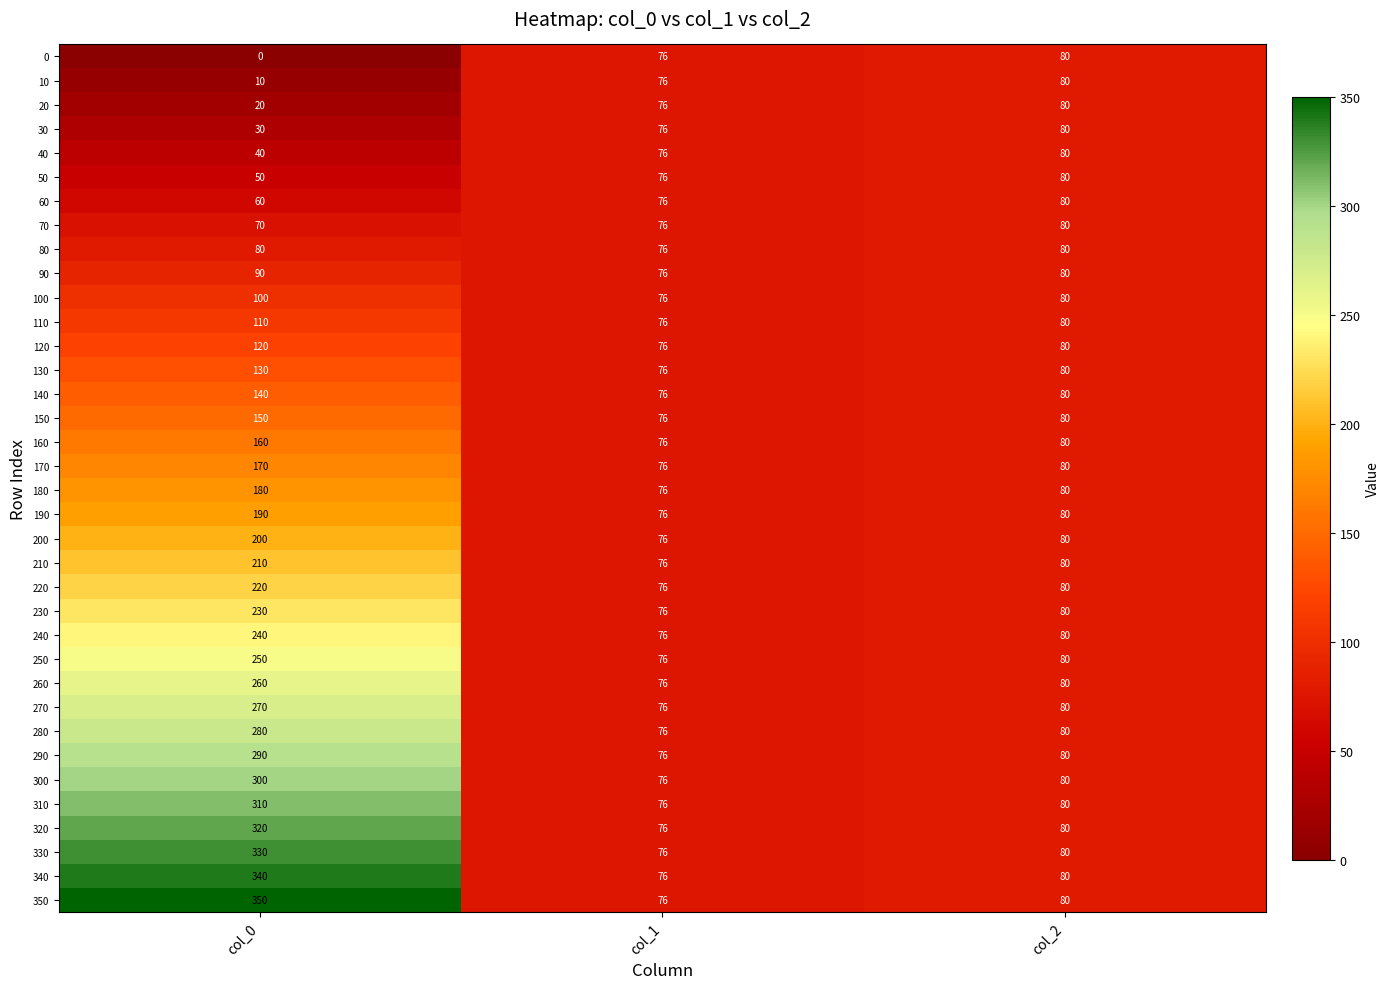

Is it true that 220 equals 80 at col_2?

True